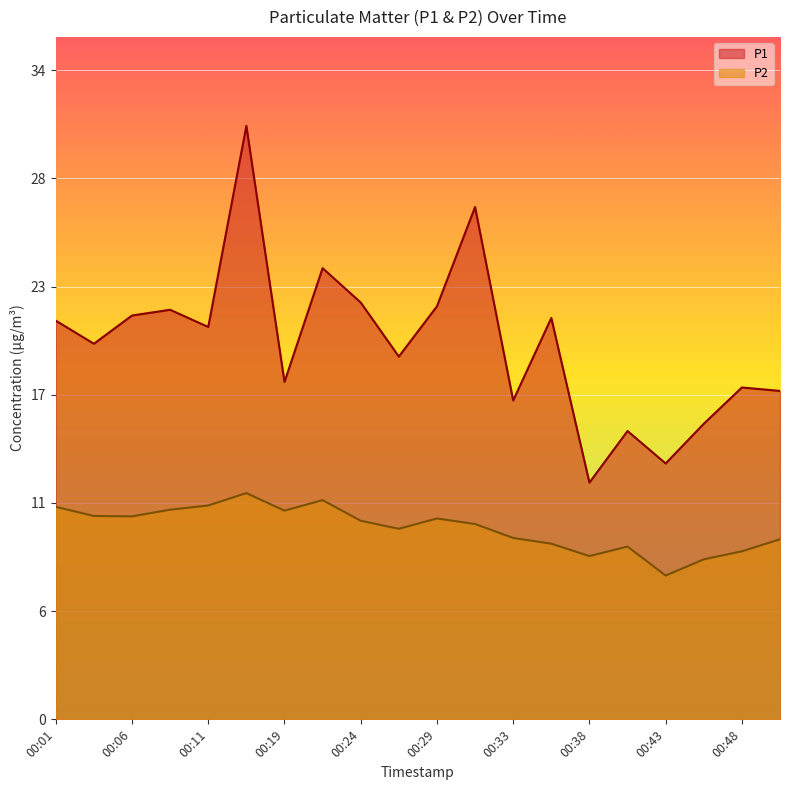

What is the value of the P1 point at the 4th from the left?

21.4